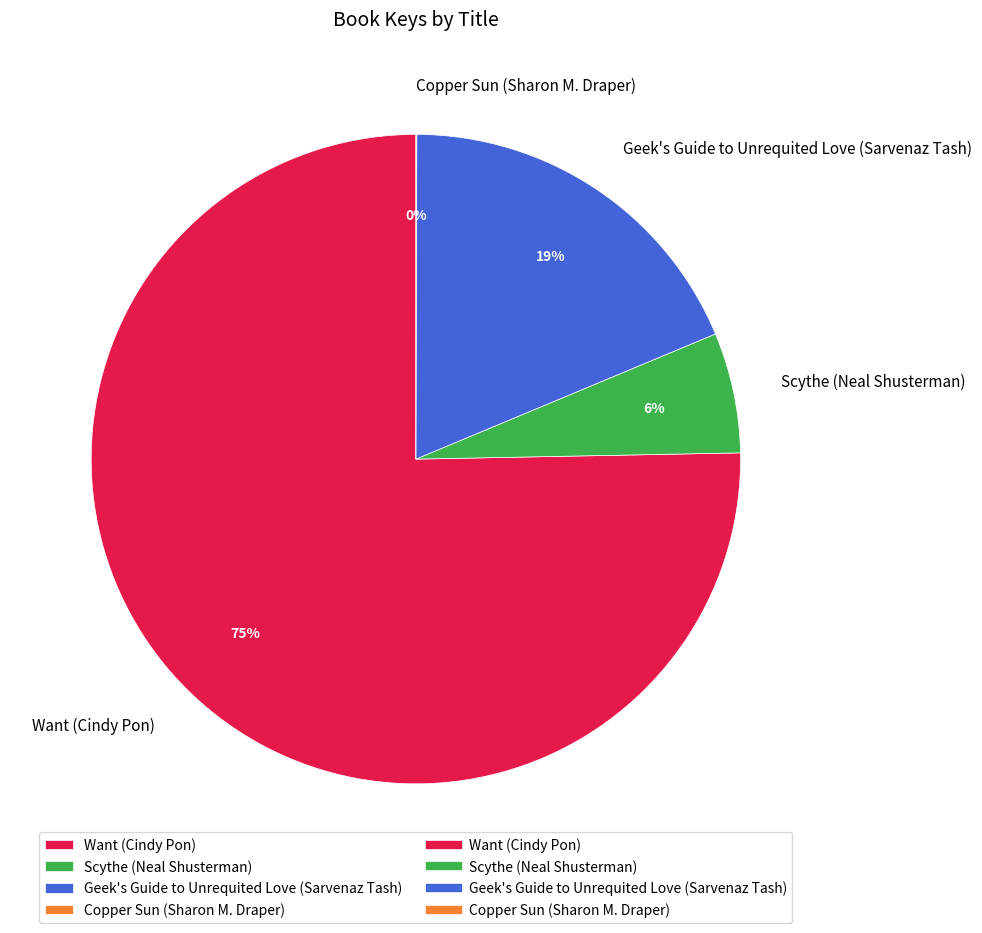

The Geek's Guide to Unrequited Love (Sarvenaz Tash) slice represents 19% of the pie. True or false?

True